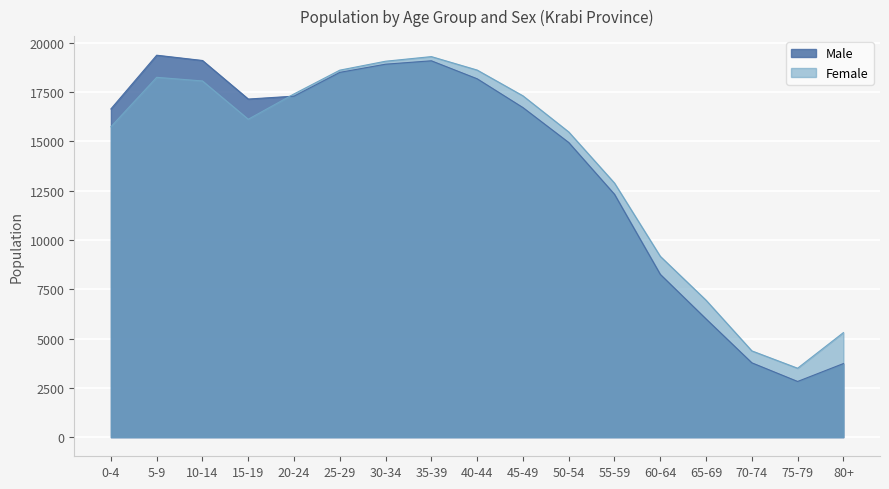

How many interior local peaks does the Female series have?

2